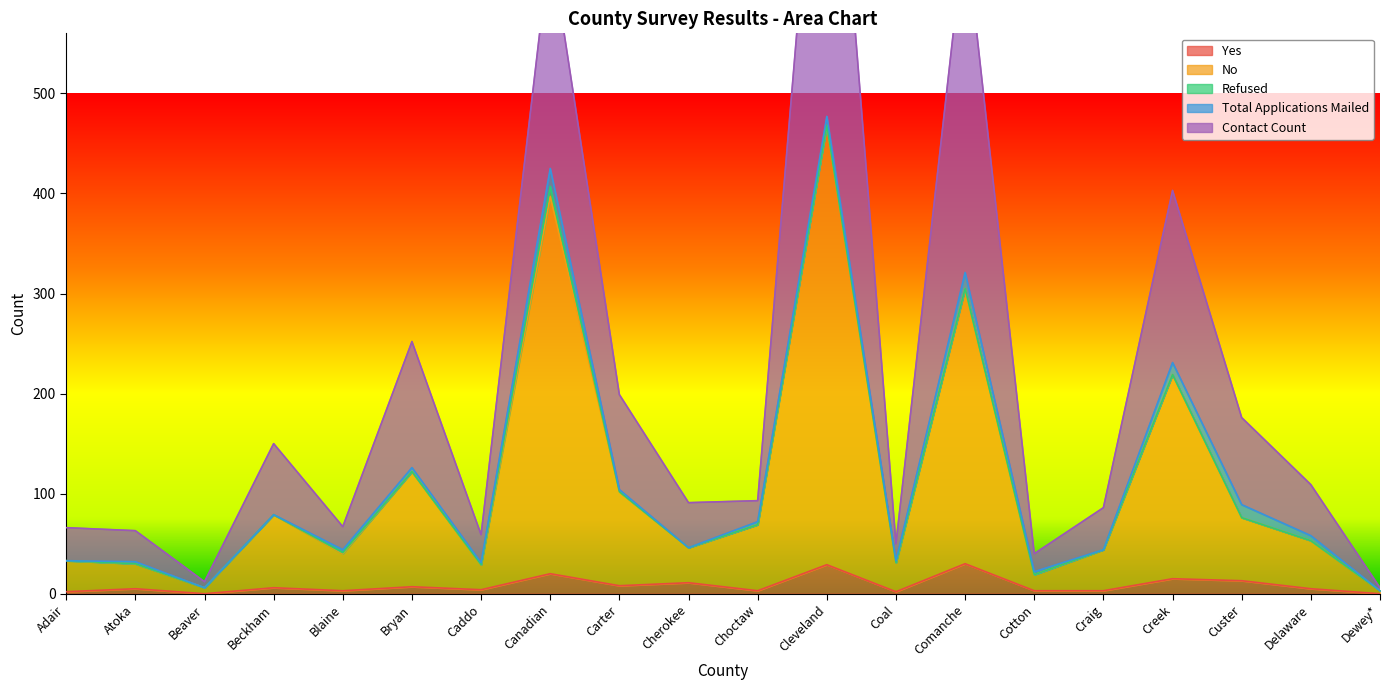

What is the maximum value shown in the chart?

920